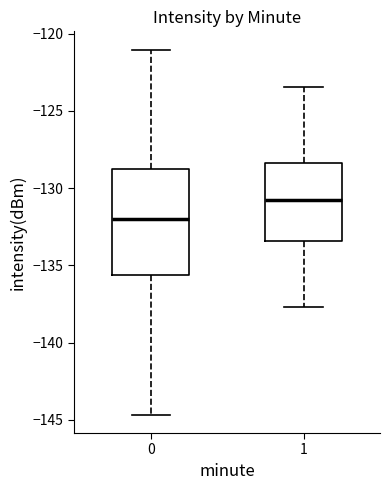

Reading left to right, transcribe this box plot: for each box, give where its median line is, the range the box spans, and where its two whiskers end, as read against the y-axis. The values are not printed on the chart, so give them approximately, as read against the axis.

0: median -132.0, box -135.5 to -128.5, whiskers -144.5 to -121.0
1: median -130.5, box -133.5 to -128.5, whiskers -137.5 to -123.5